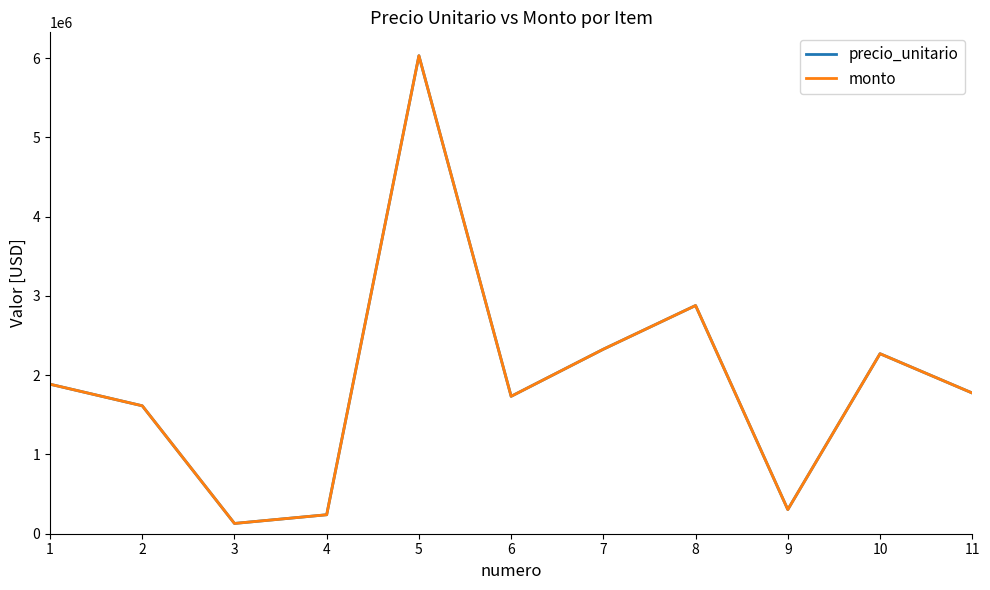

Between 7 and 8, which series saw the biggest shift?

precio_unitario